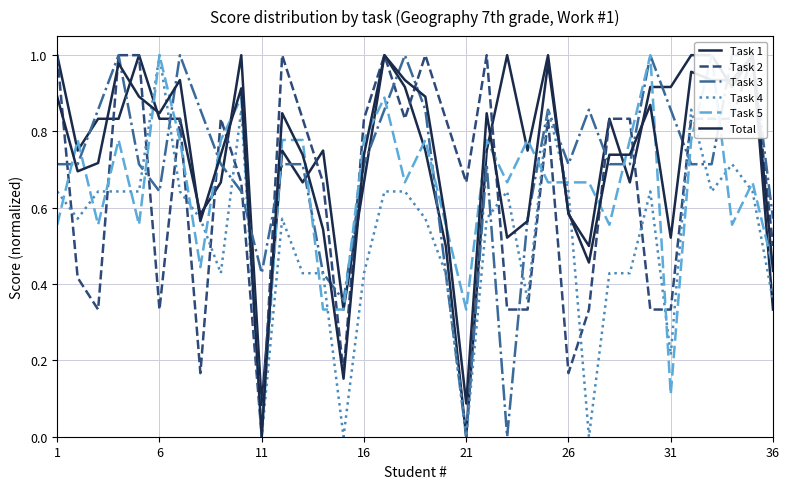

What are all the series names shown in the legend?

Task 1, Task 2, Task 3, Task 4, Task 5, Total